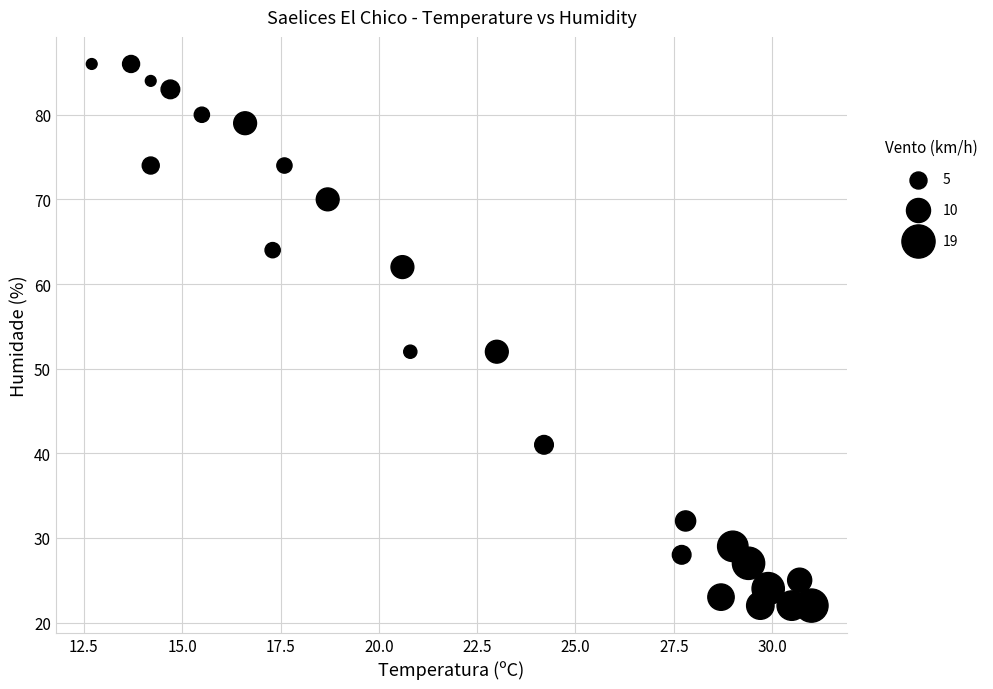

What is the range of Y values (max minus min)?

64